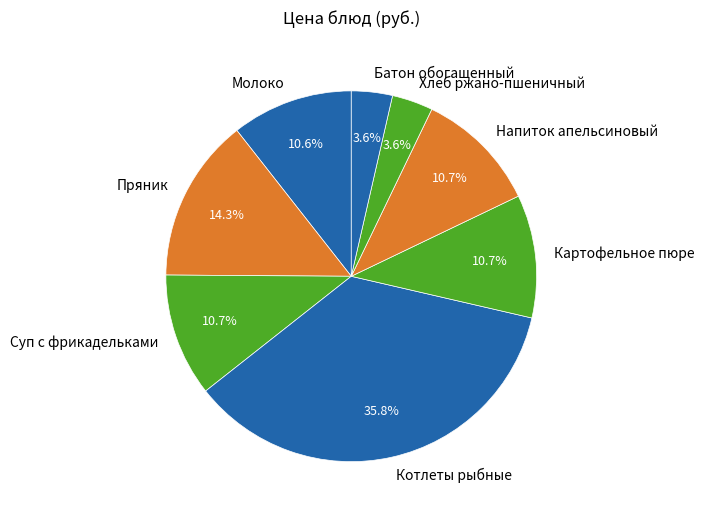

True or false: Картофельное пюре accounts for 11% of the total.

True